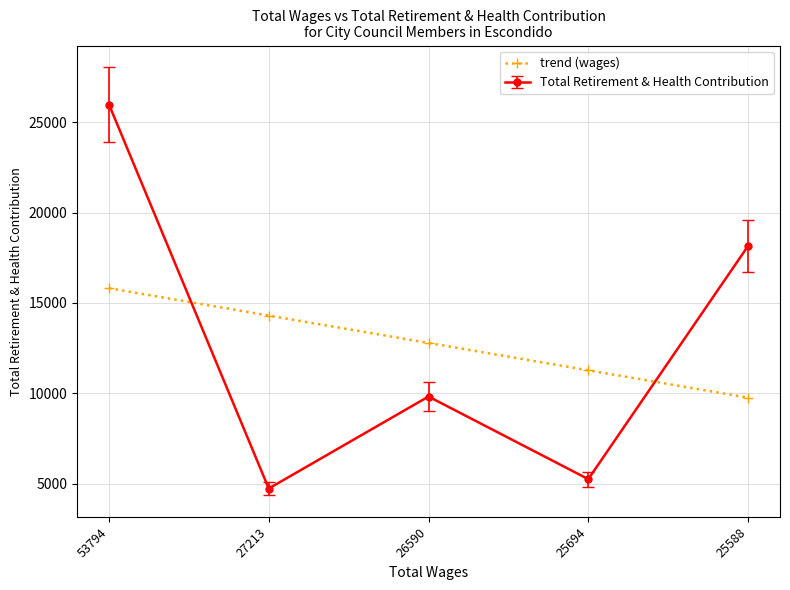

True or false: Total Retirement & Health Contribution has a value of 5247.0 at 25694.

True